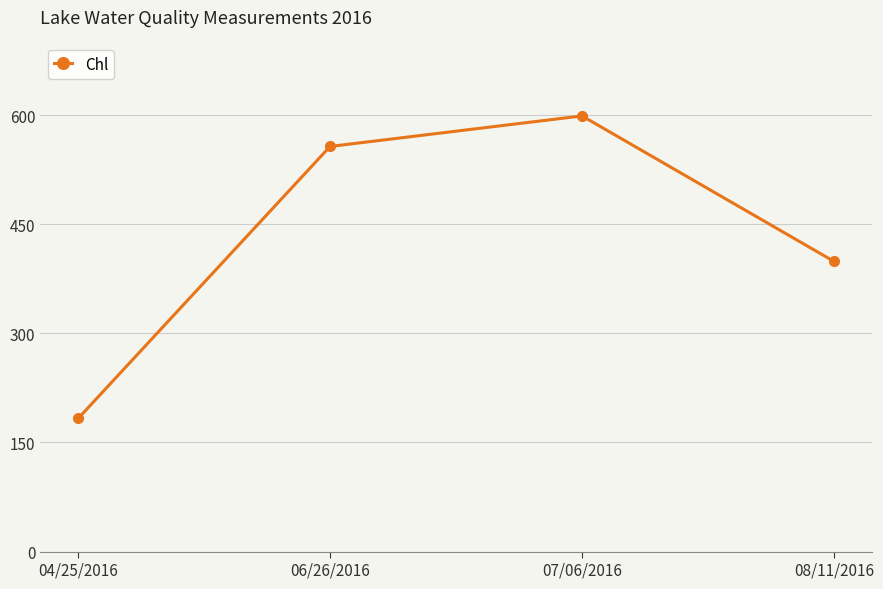

What is the approximate value at 07/06/2016?

599